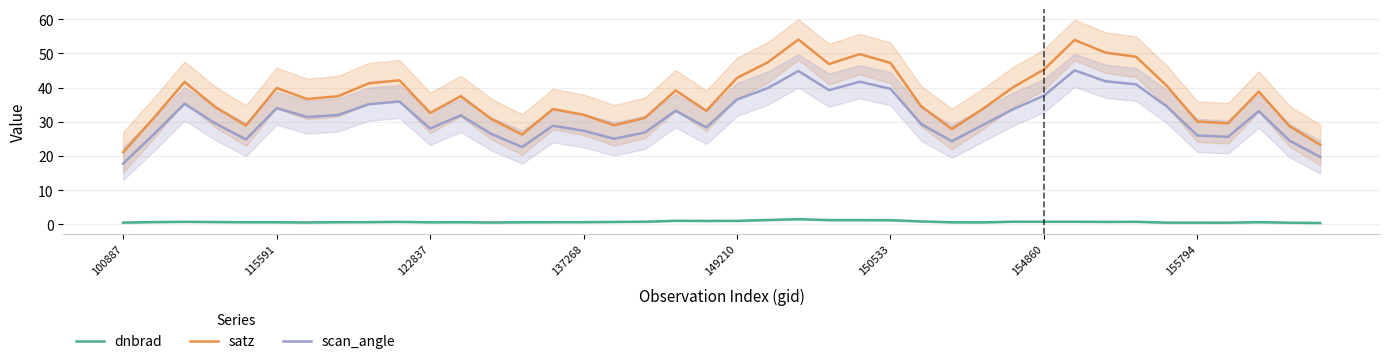

Does the chart display data point markers on the line(s)?

No